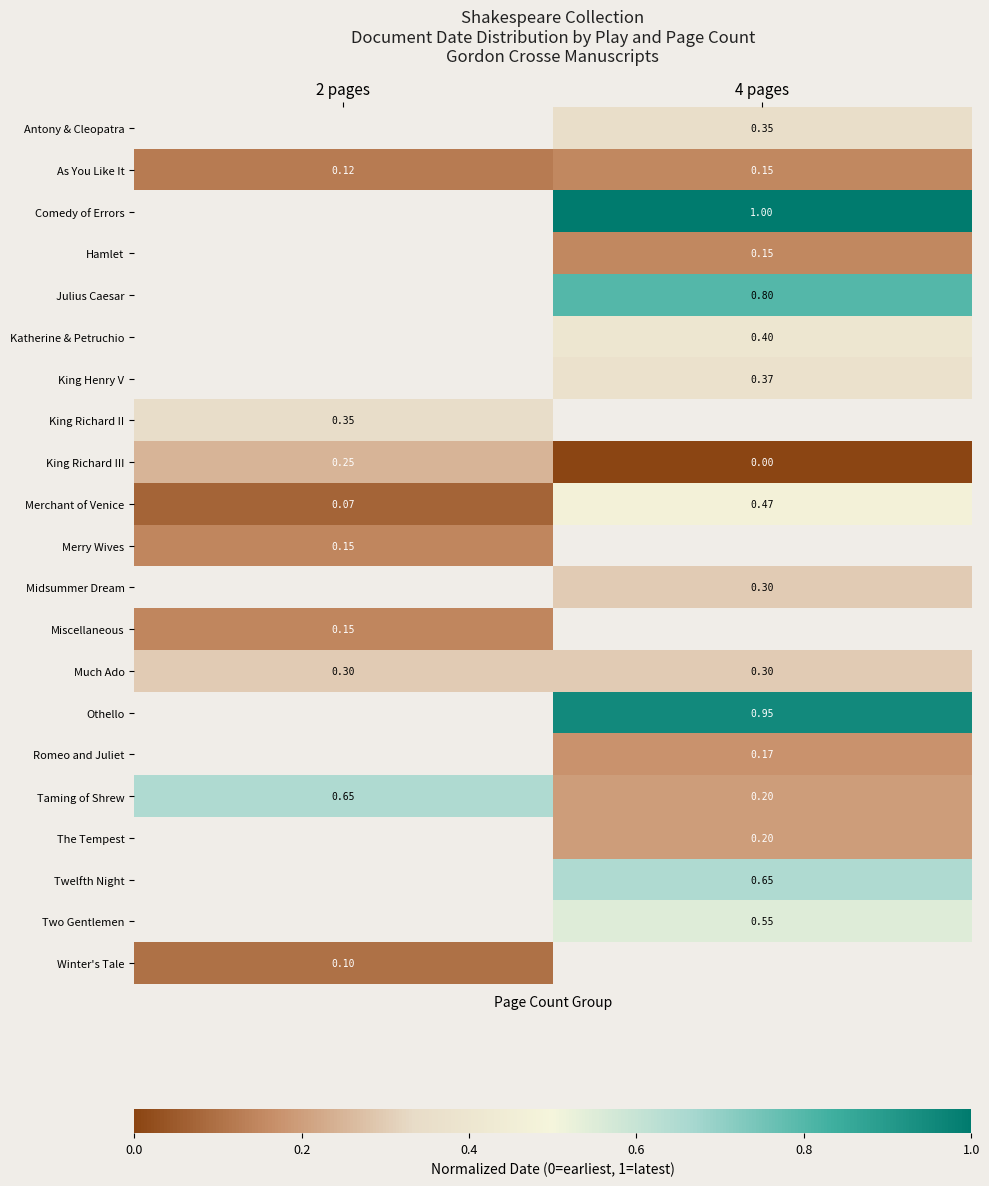

Is the value of Romeo and Juliet at 4 pages greater than the value of Miscellaneous at 2 pages?

Yes